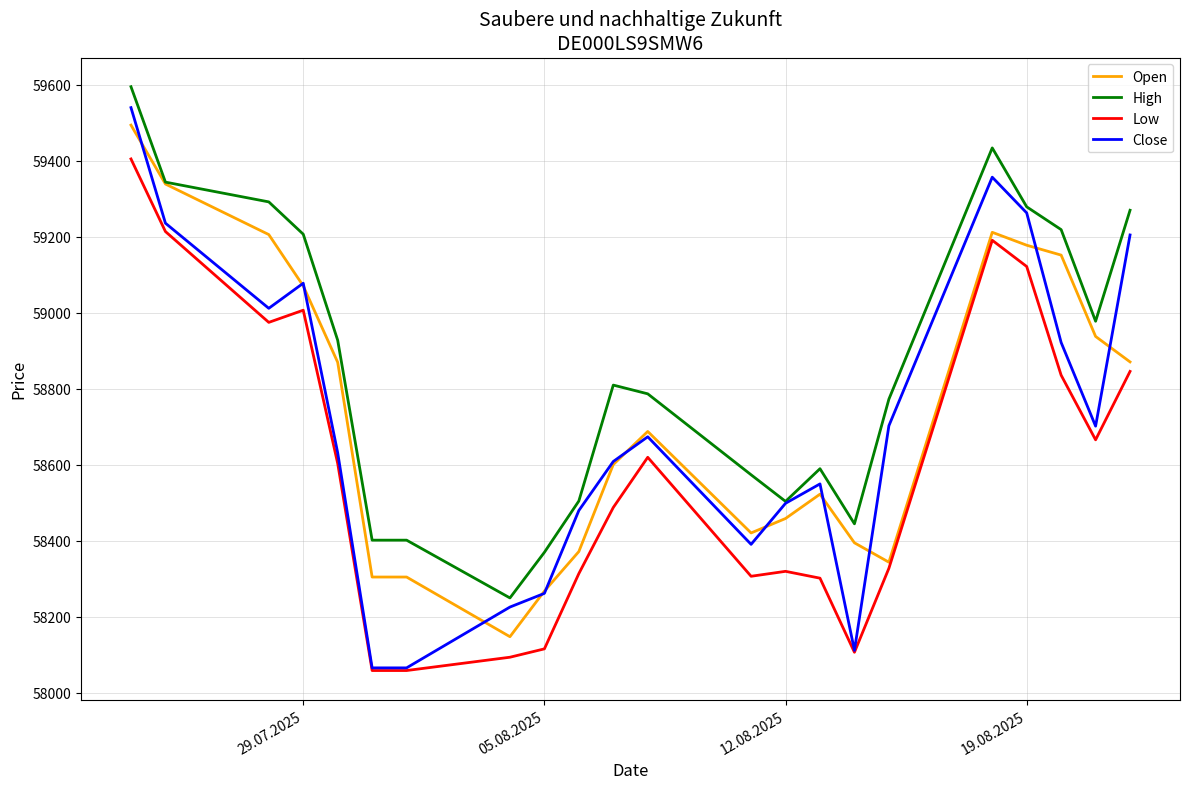

True or false: Low and High intersect in this chart.

False